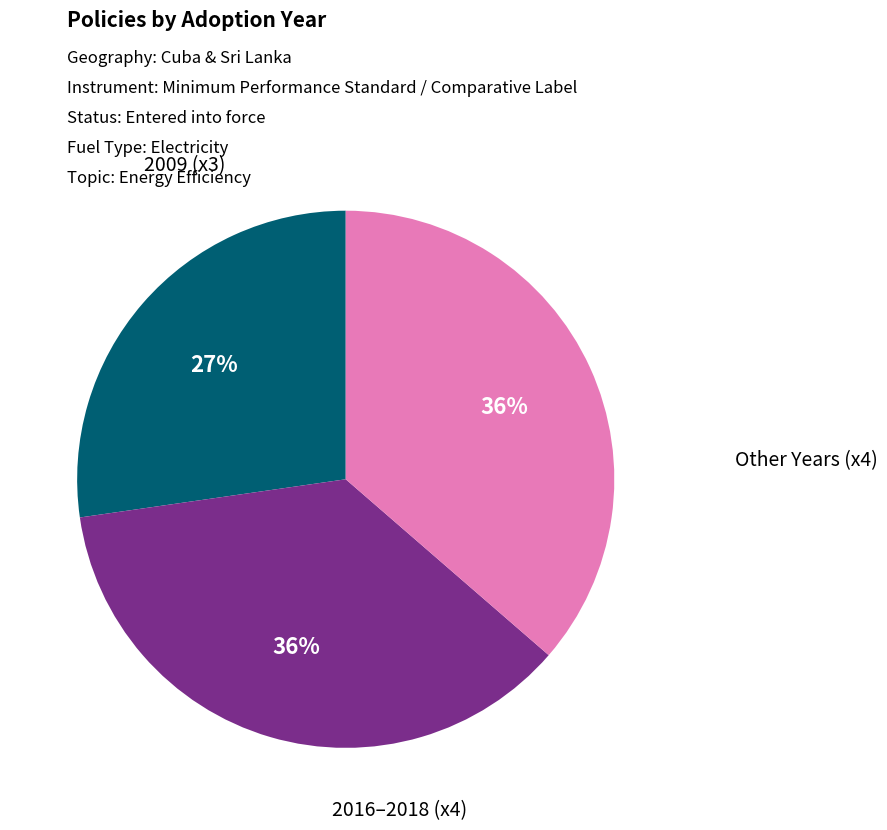

Which category has the smallest portion of the pie?

2009 (x3)